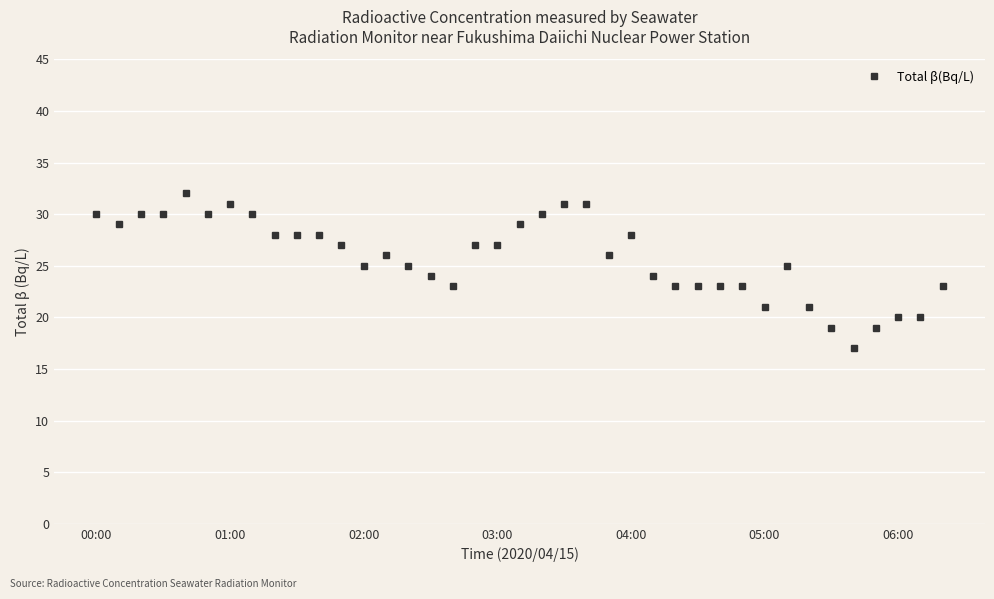

What is the value of the 10th point from the left?

28